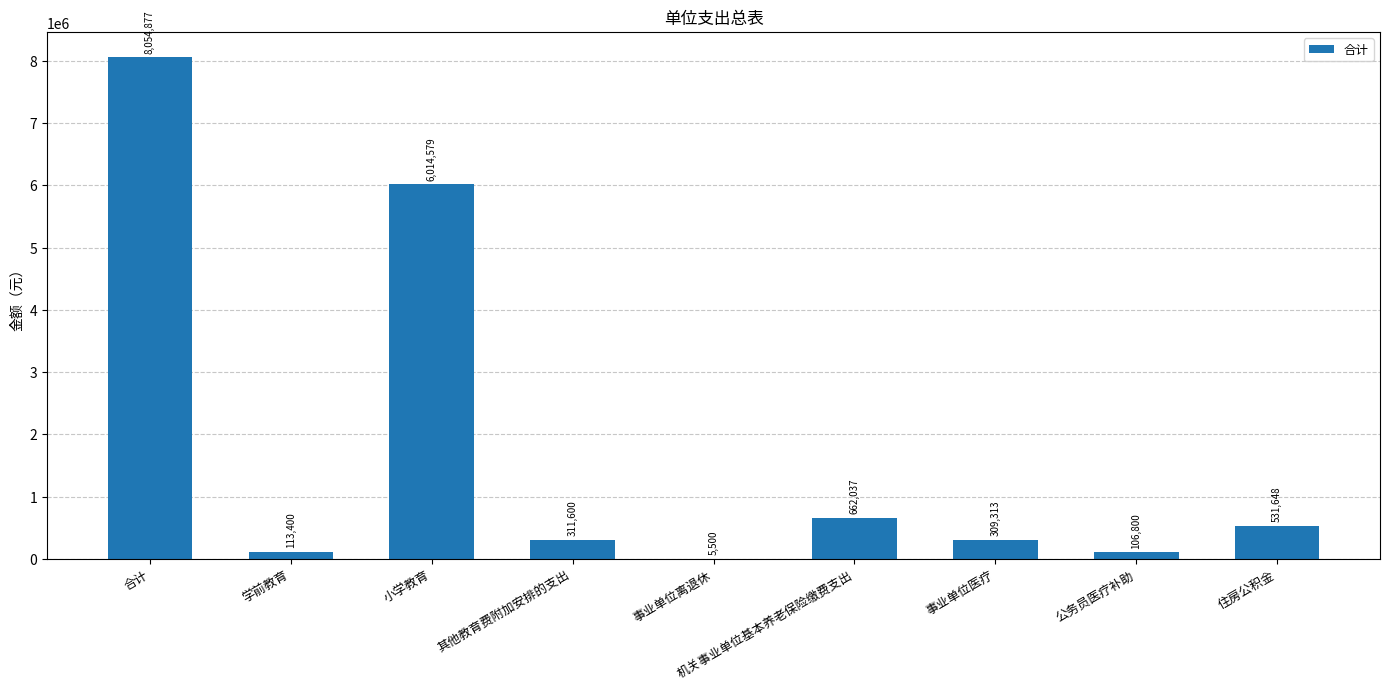

Are the bars grouped side by side (vs. stacked)?

No